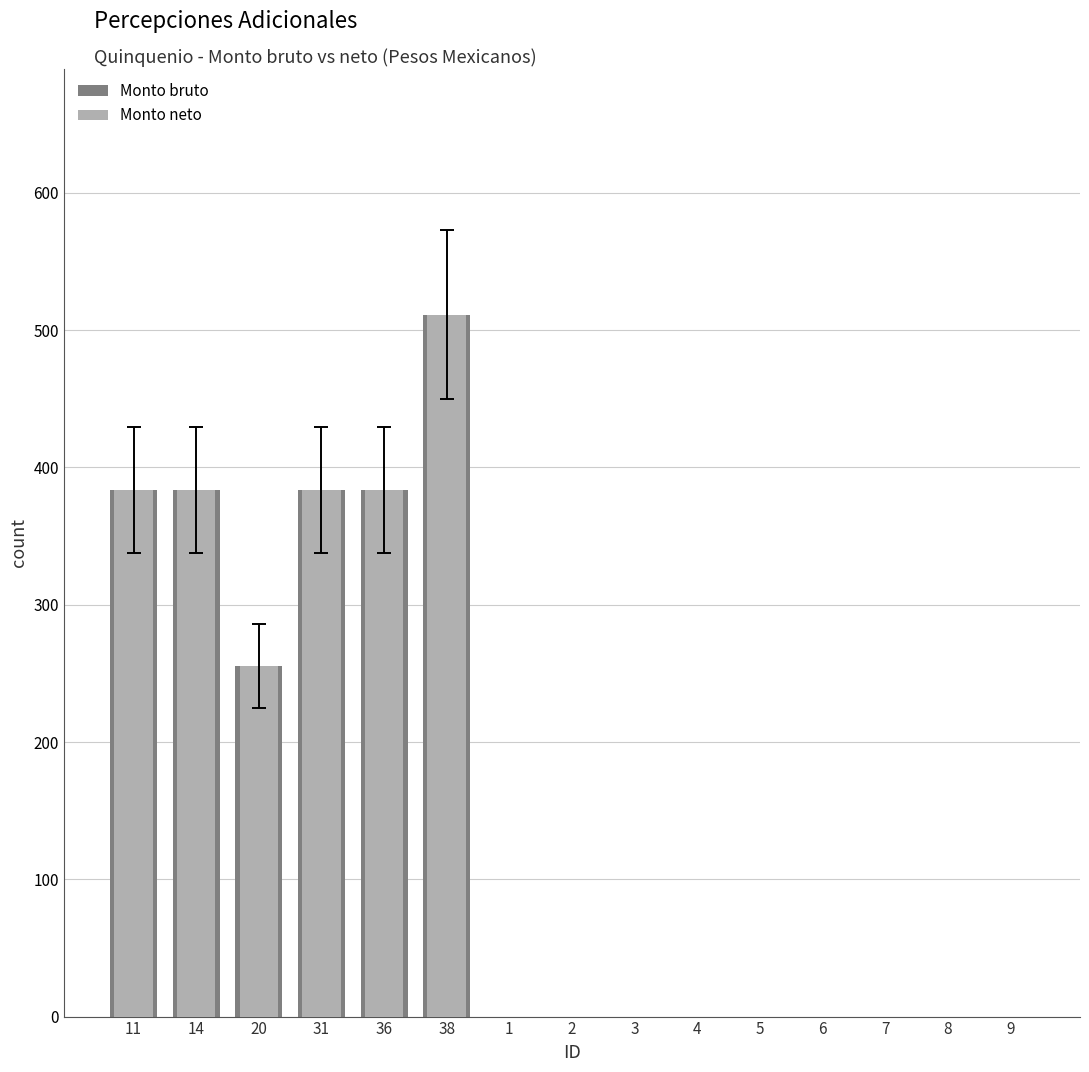

What is the approximate value of Monto bruto at 36?

383.5